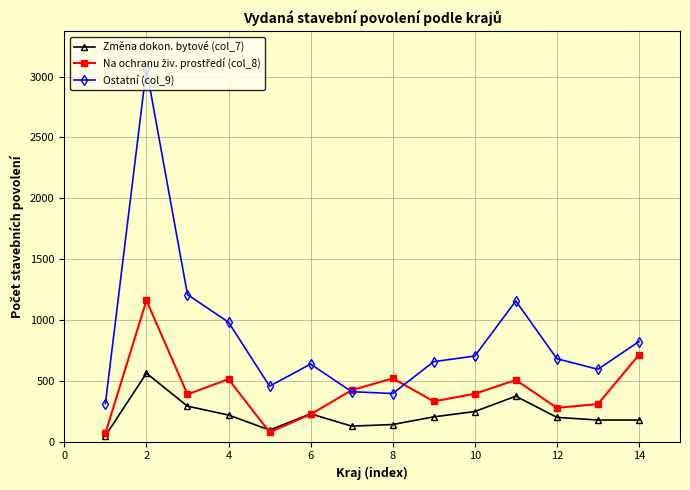

True or false: Změna dokon. bytové (col_7) has more than 0 interior local peaks.

True